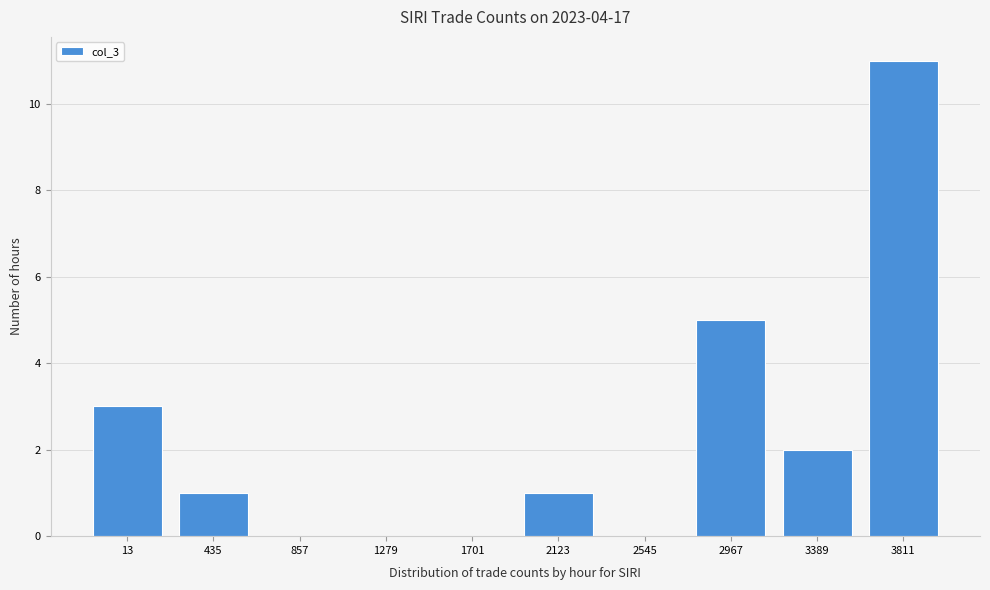

Reading left to right, what are all the values shown in this chart?

13=3	435=1	857=0	1279=0	1701=0	2123=1	2545=0	2967=5	3389=2	3811=11